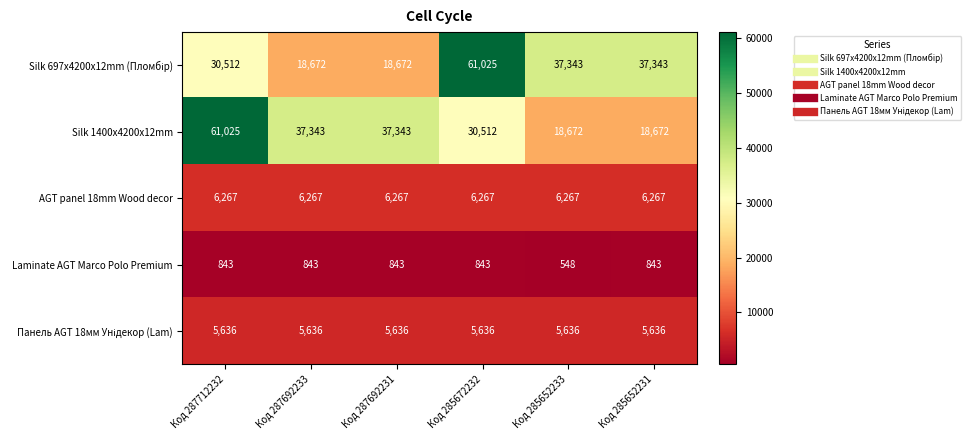

Is it true that Silk 1400x4200x12mm equals 18672 at Код 285652233?

True